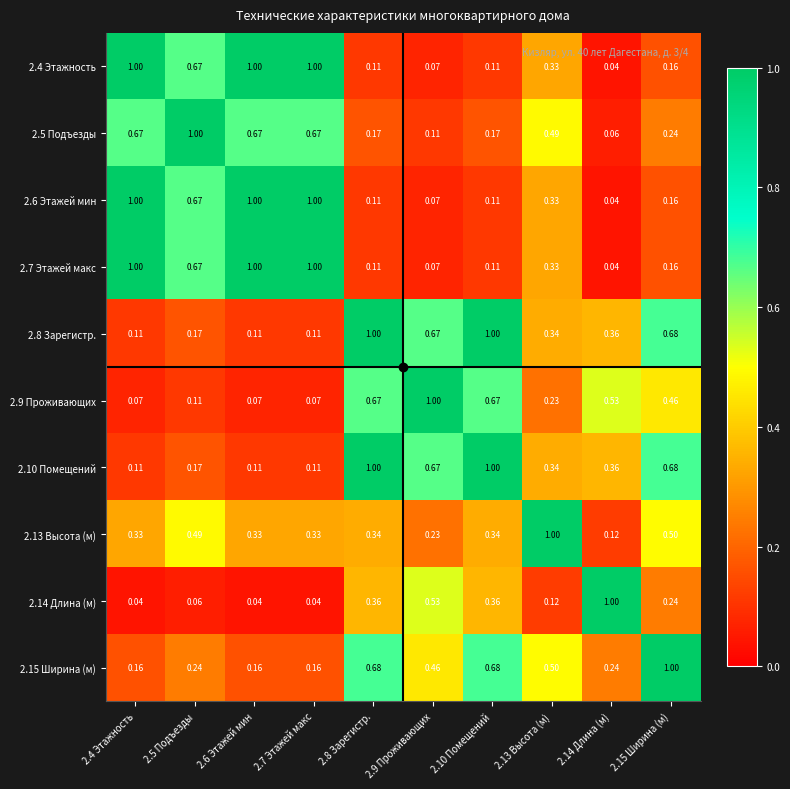

Is the value of 2.15 Ширина (м) at 2.9 Проживающих greater than the value of 2.5 Подъезды at 2.13 Высота (м)?

No